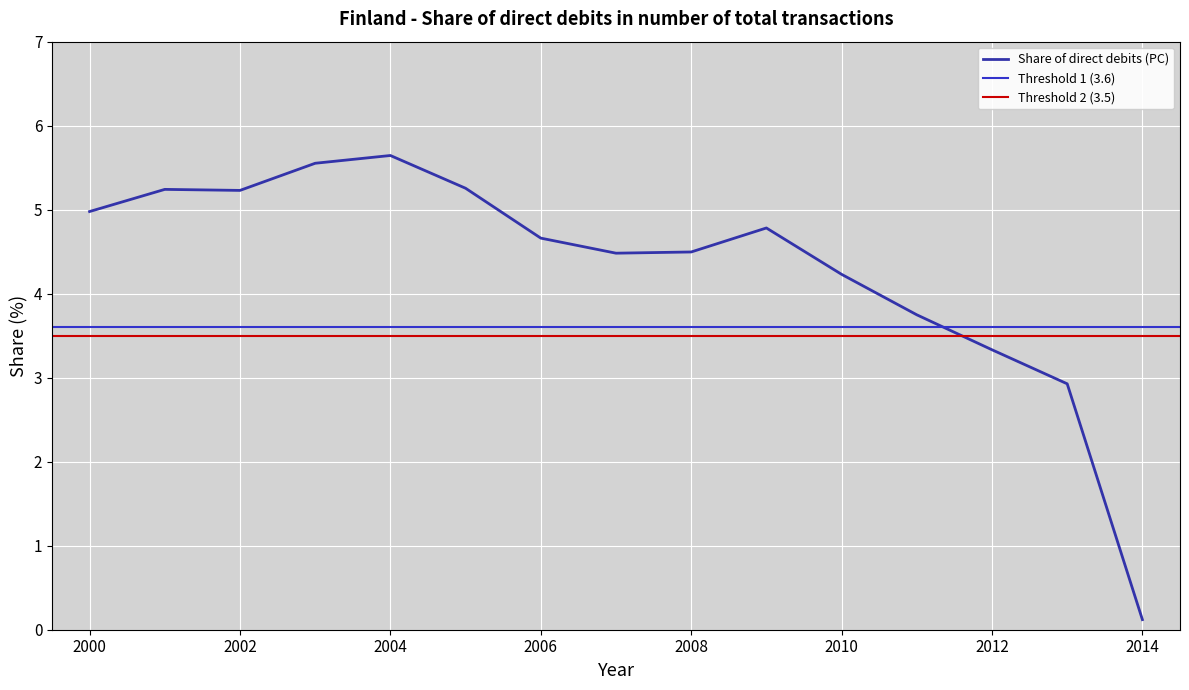

The Share of direct debits (PC) series shows 4.2 at 2010. True or false?

True